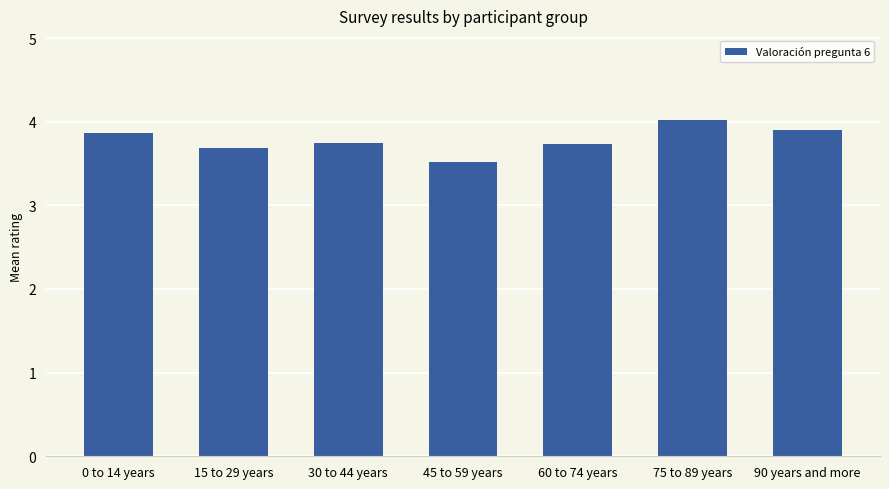

Reading right to left, list all the values displayed in this chart.

3.9	4.0	3.7	3.5	3.8	3.7	3.9